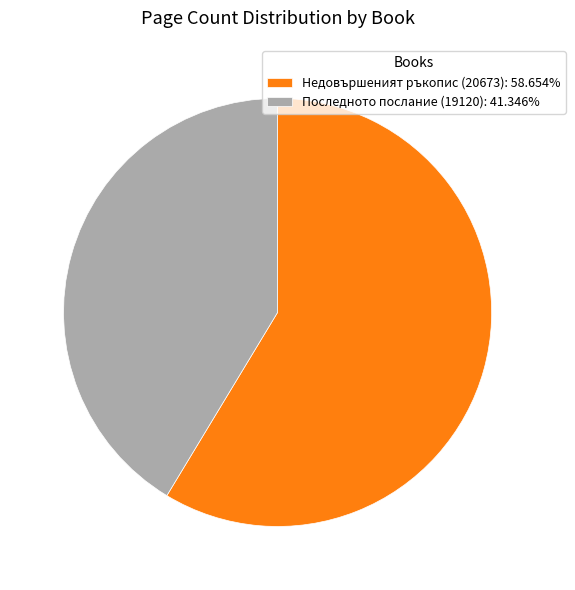

True or false: Последното послание (19120) accounts for 41% of the total.

True